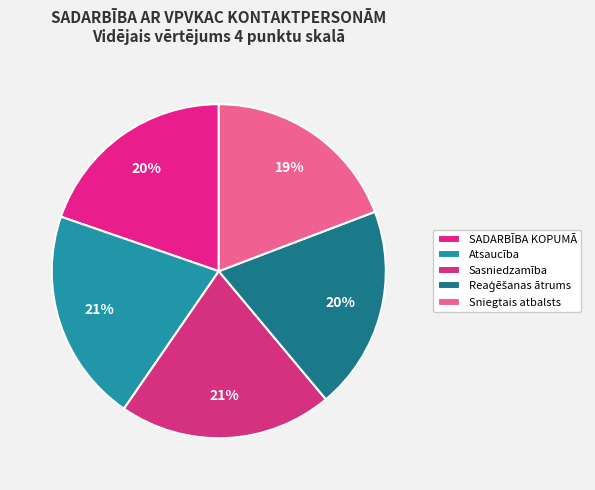

What is the ratio of the value at Sniegtais atbalsts to the value at Atsaucība?

0.9